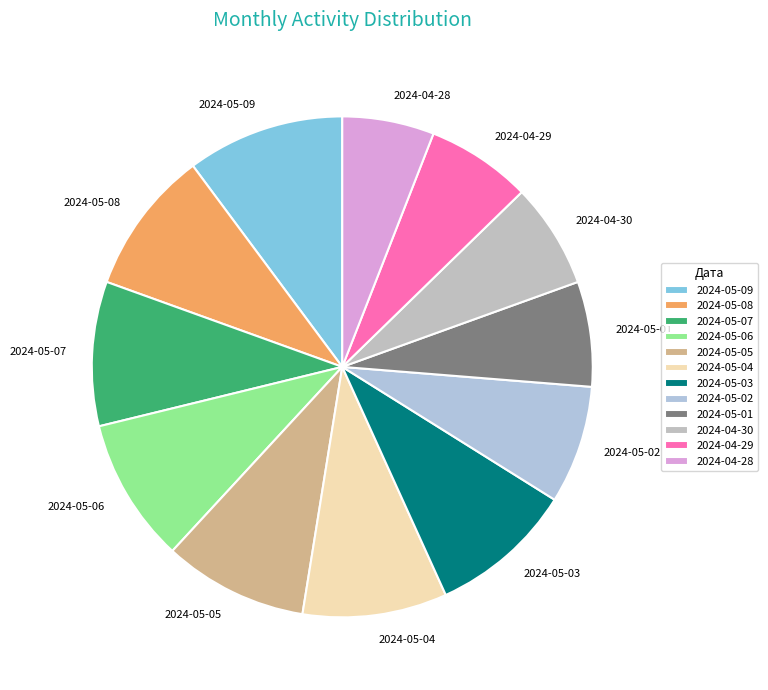

Combined, do 2024-05-02 and 2024-05-07 account for over 50%?

No